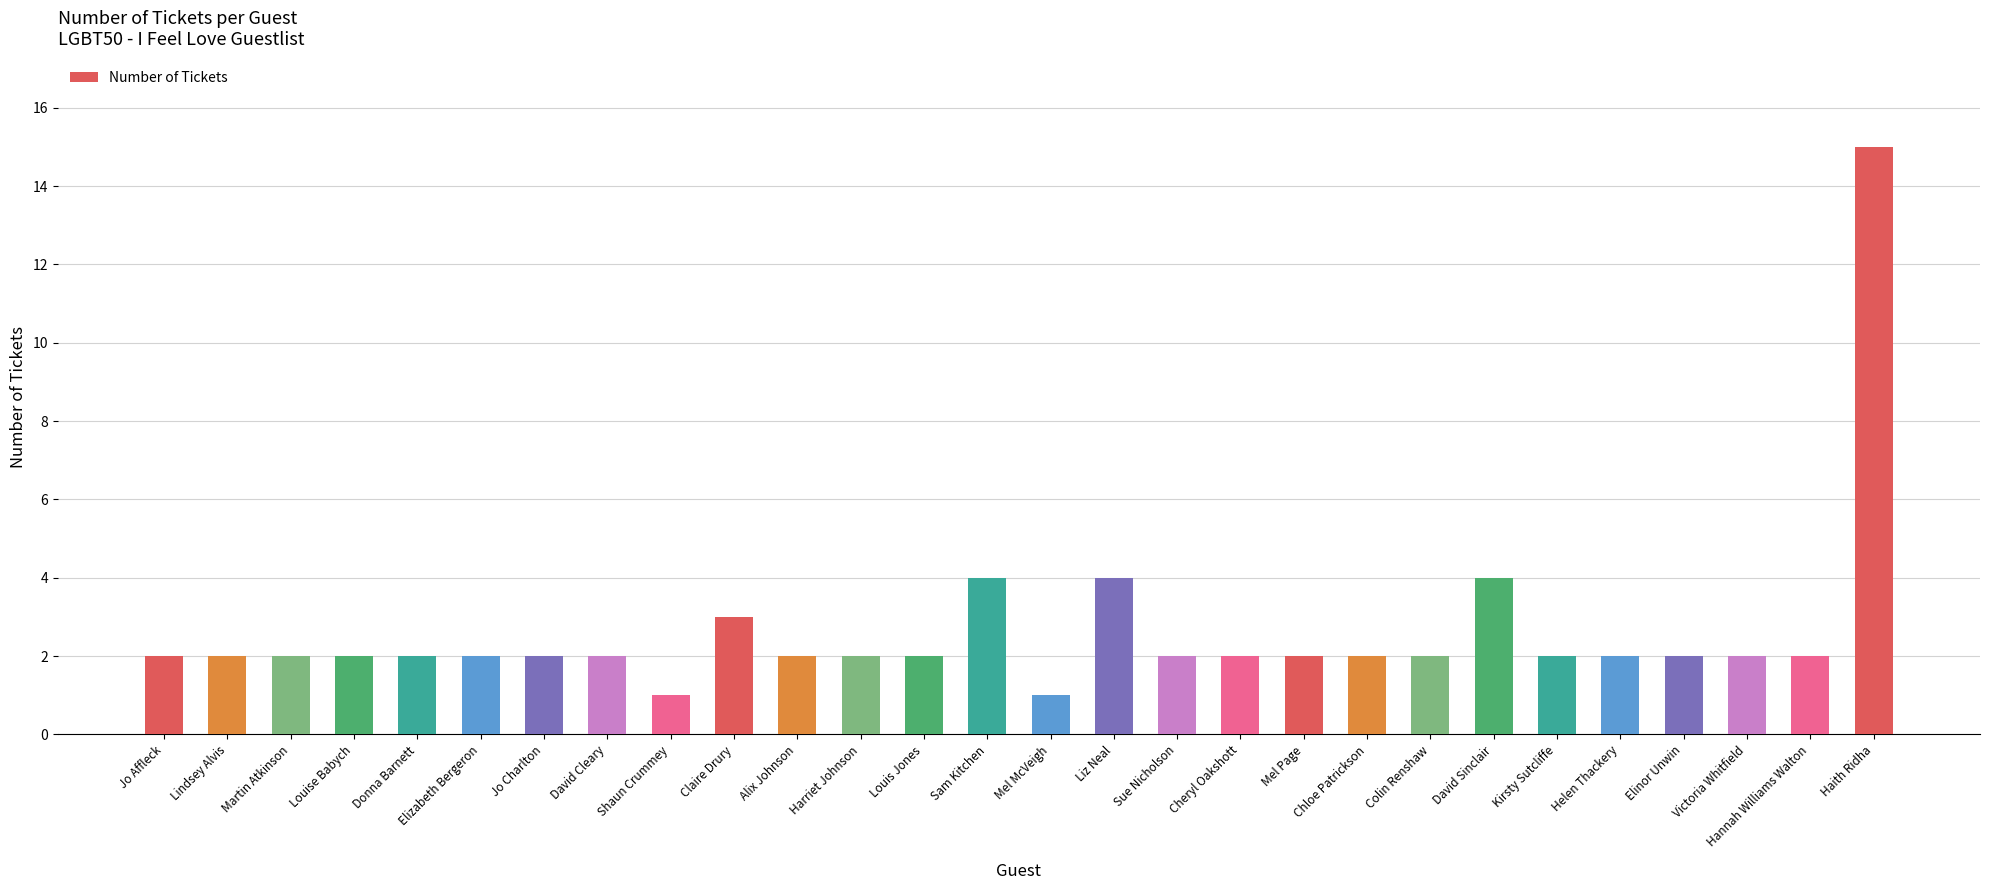

The chart shows a value of 1 at David Cleary. True or false?

False